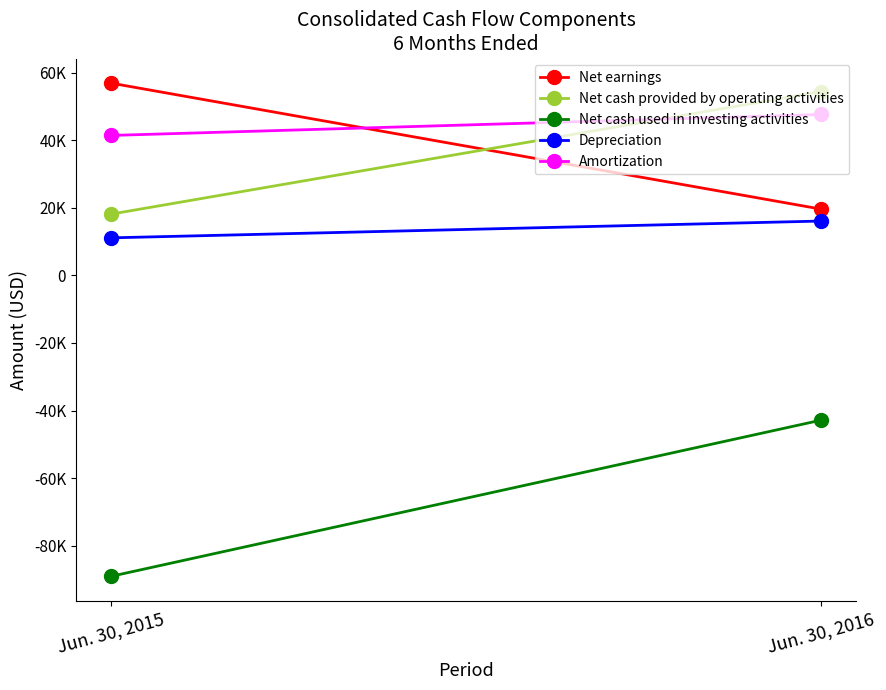

How many series are shown in this chart?

5